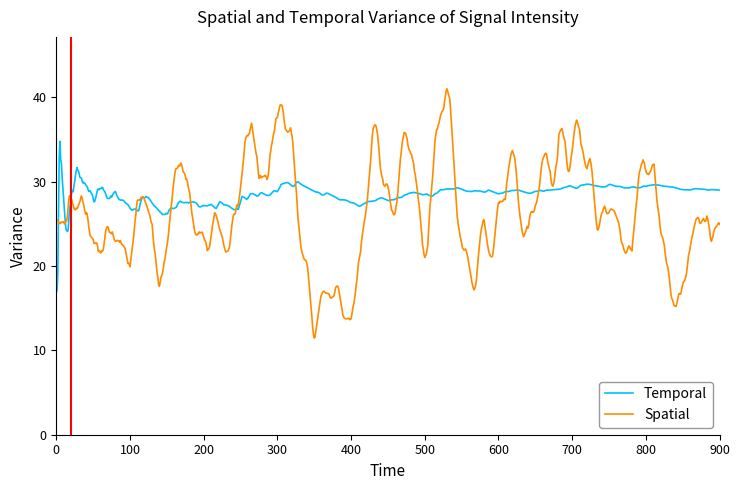

What is the highest value of the Spatial series?

41.0